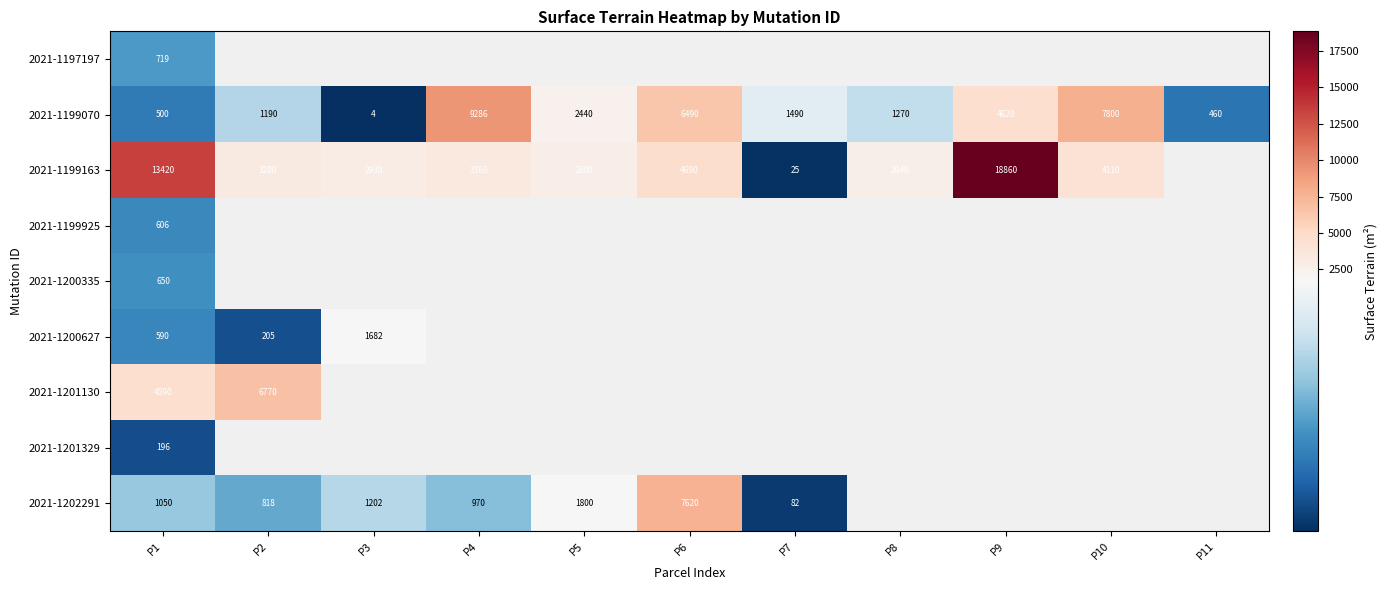

At P1, list the series in order from smallest to largest.

2021-1201329, 2021-1199070, 2021-1200627, 2021-1199925, 2021-1200335, 2021-1197197, 2021-1202291, 2021-1201130, 2021-1199163